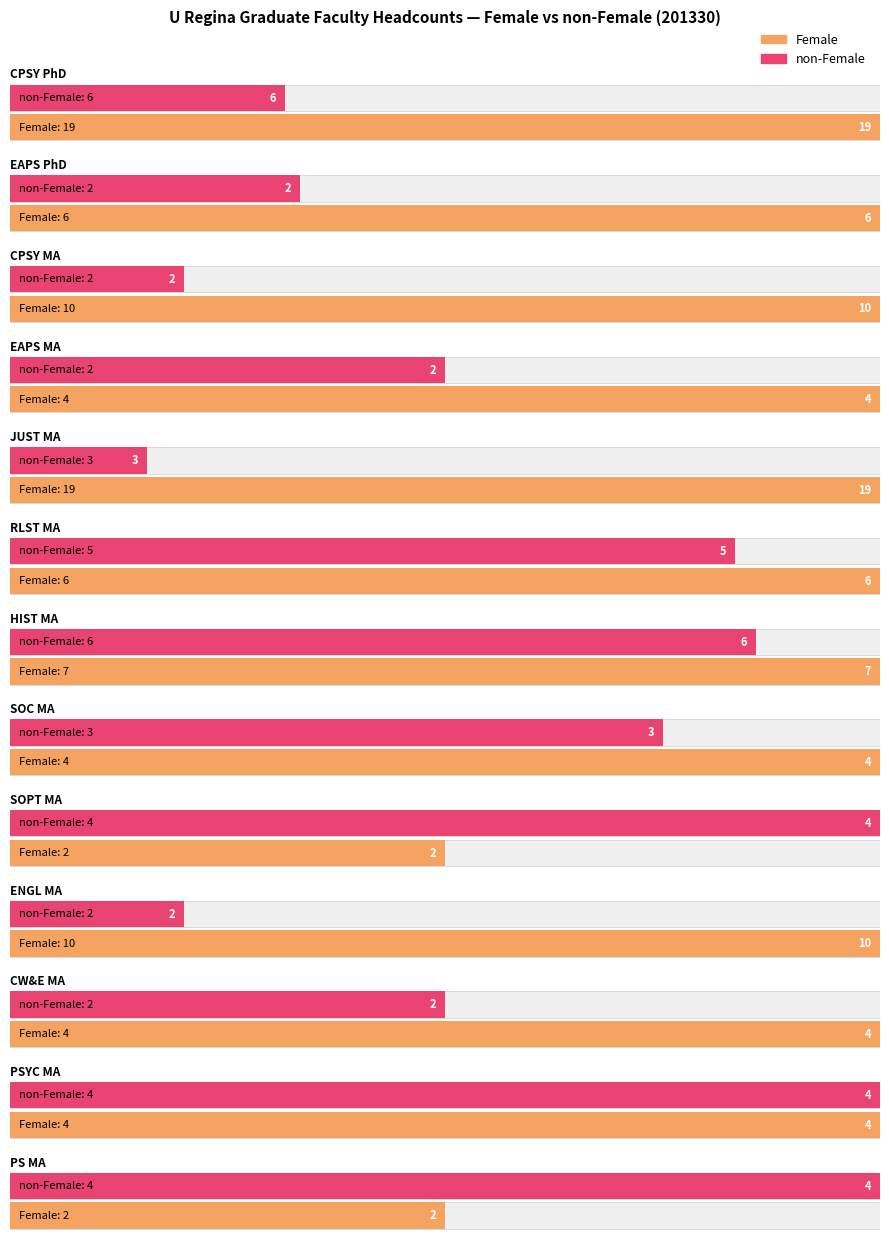

How many non-Female values are between 2 and 4?

10